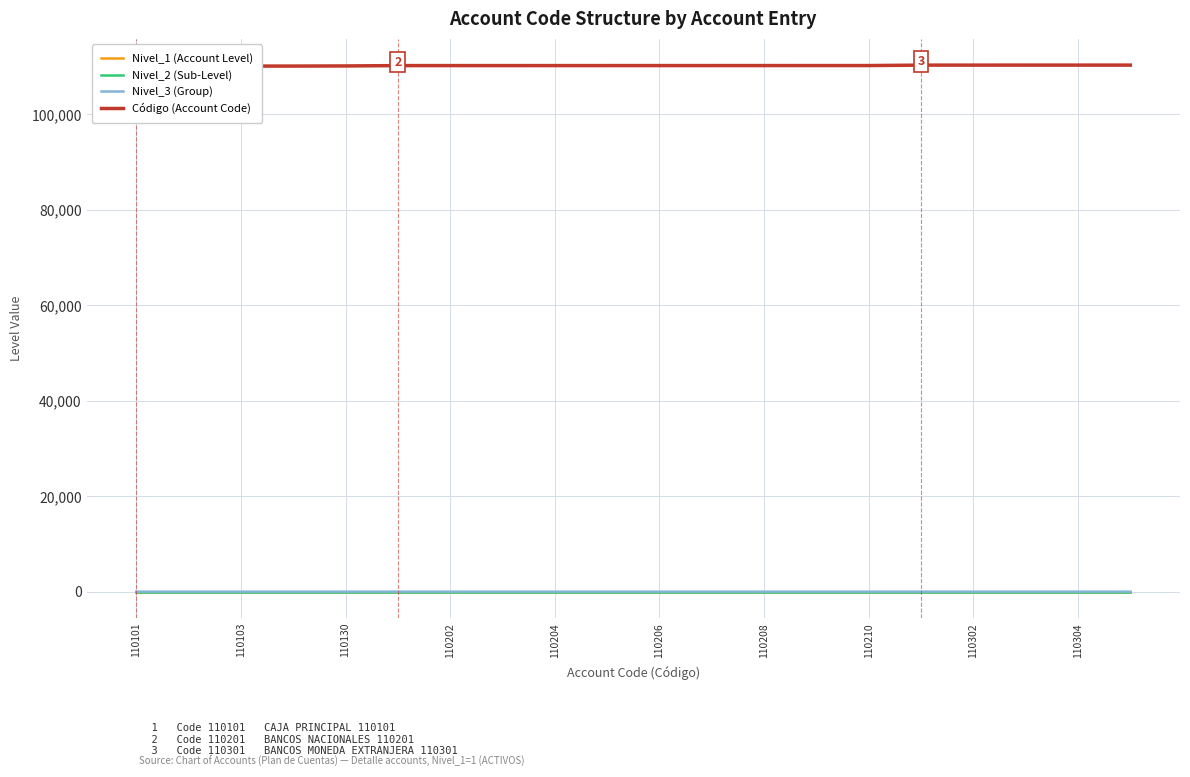

At how many categories does at least one series exceed 34165?

20